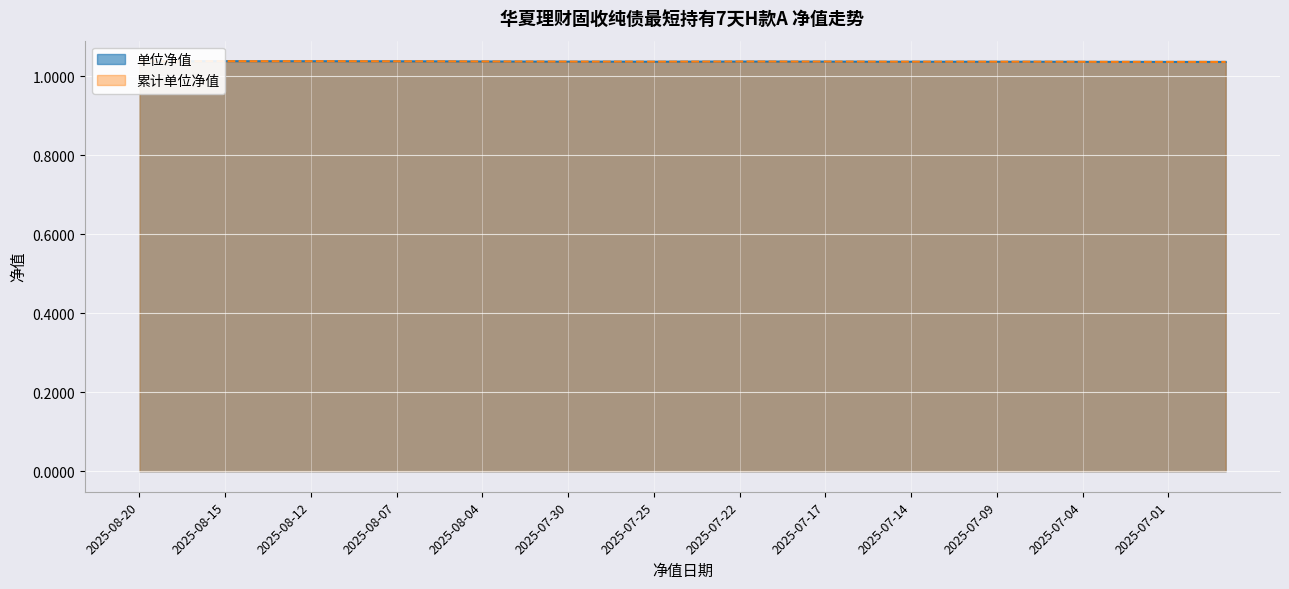

True or false: 单位净值 has a value of 0.2 at 2025-07-14.

False